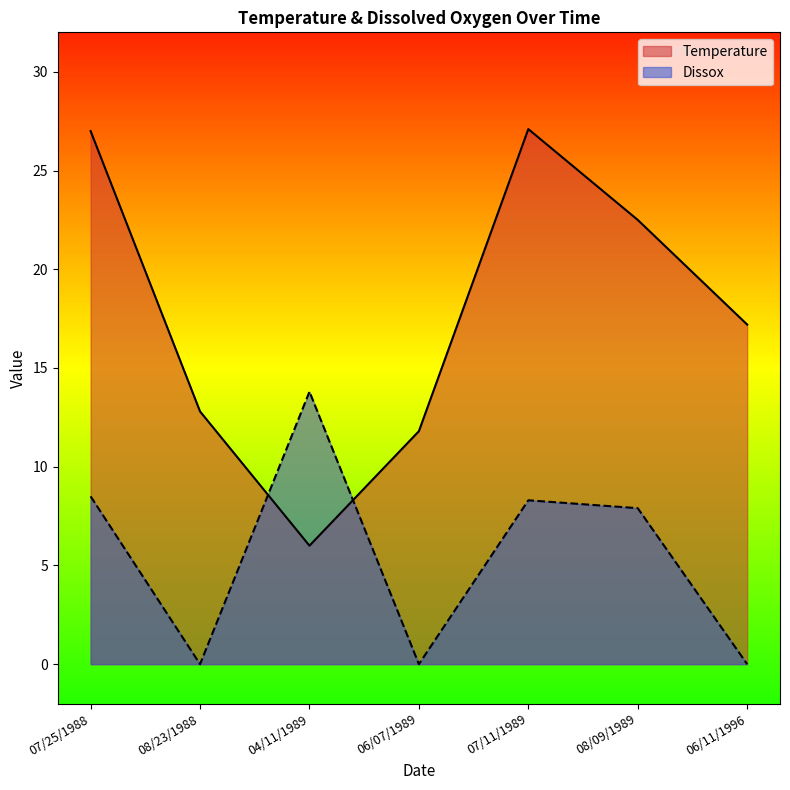

How many times do Dissox and Temperature cross each other?

2